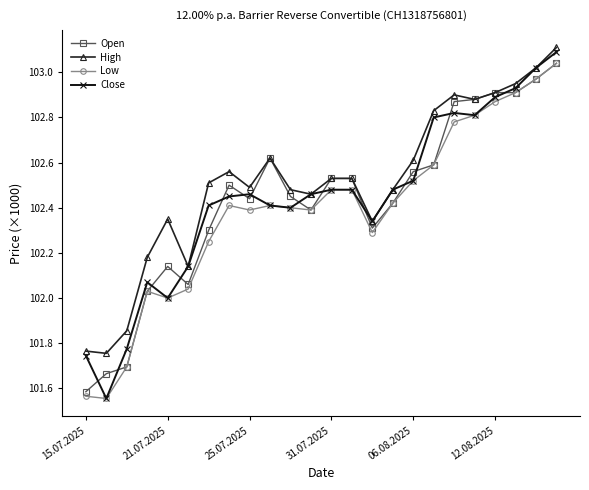

What are all the series names shown in the legend?

Open, High, Low, Close